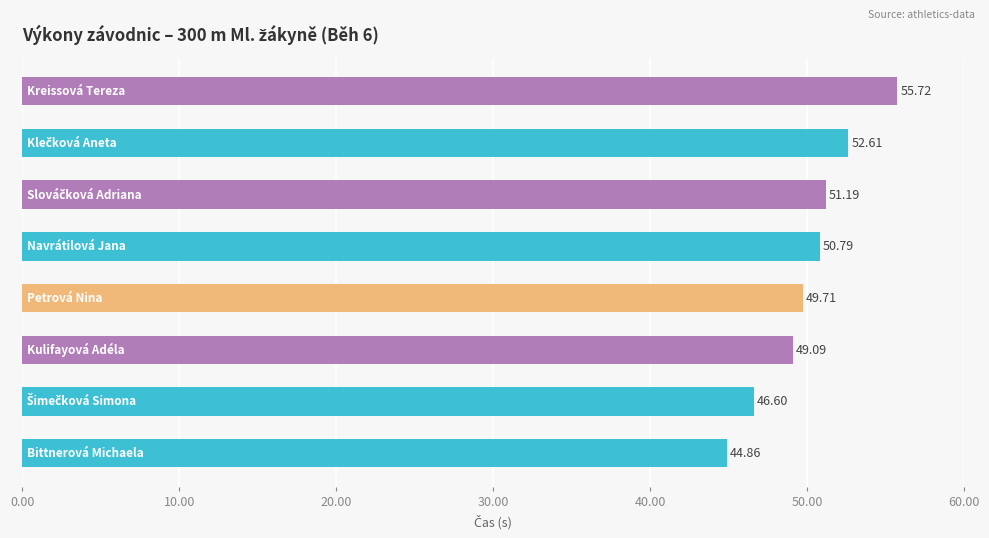

What is the sum of all values?

400.6